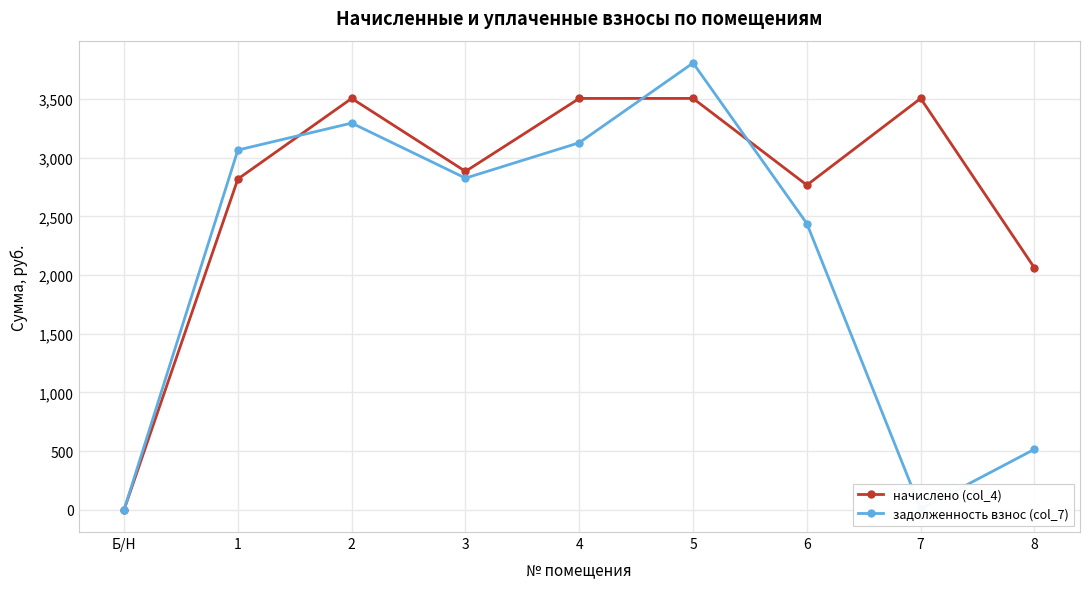

How many positive values does the начислено (col_4) series have?

8